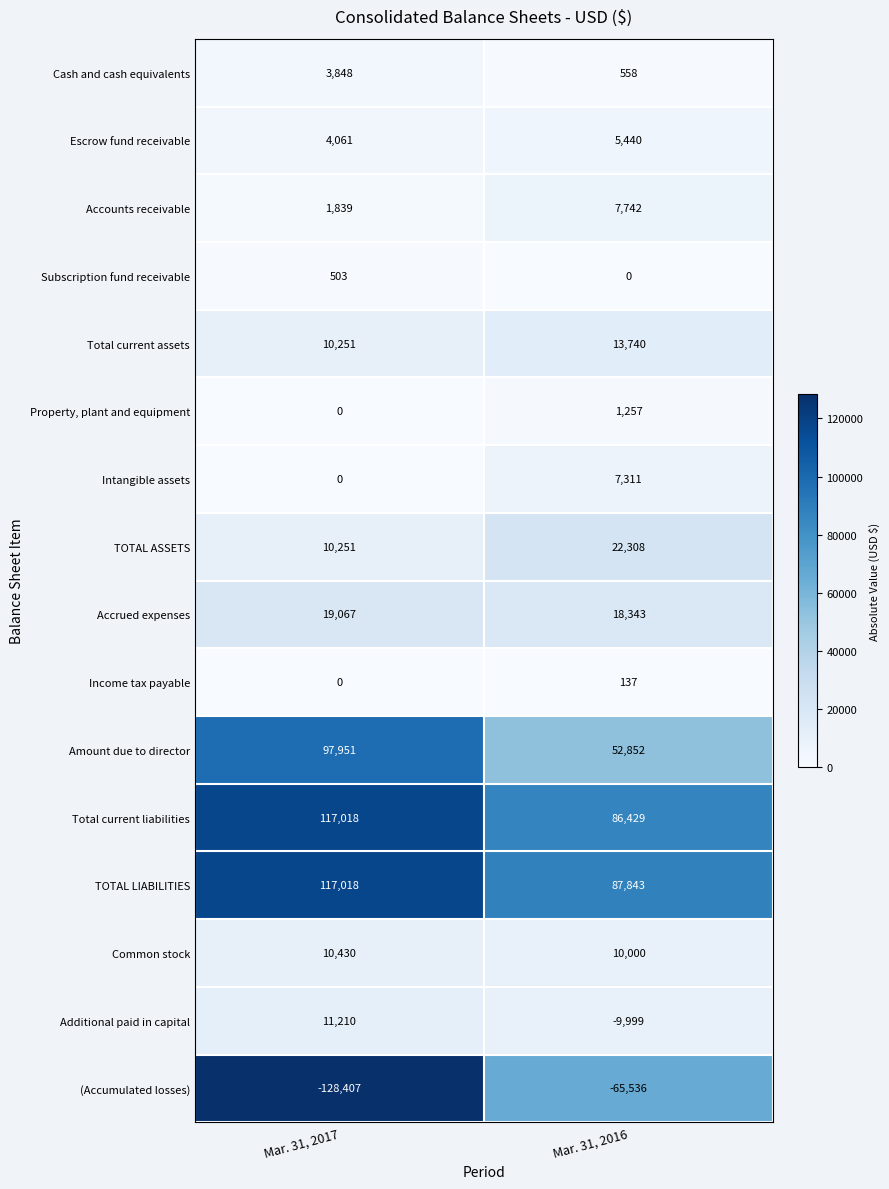

Which series has the widest spread of values?

(Accumulated losses)